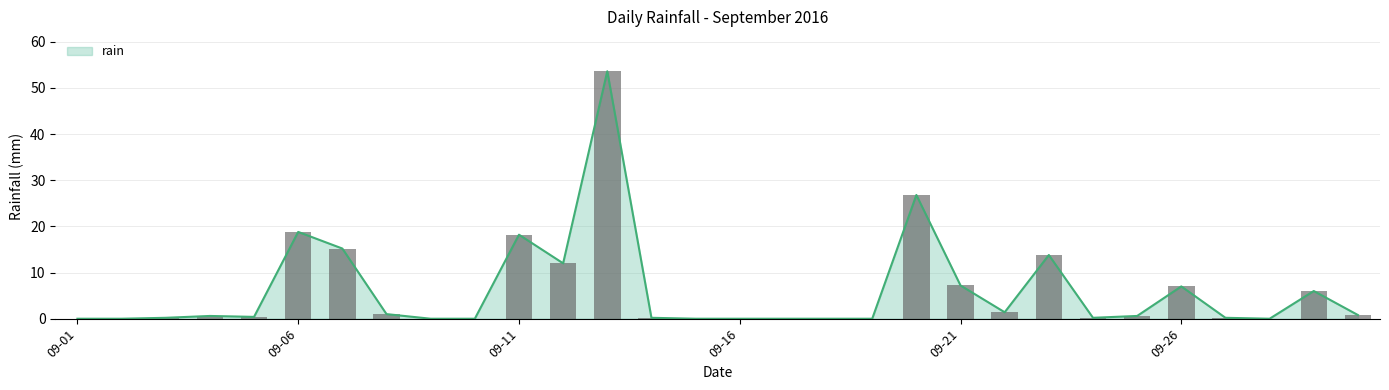

Rank the categories by value from lowest to highest.

2016-09-01, 2016-09-02, 2016-09-09, 2016-09-10, 2016-09-15, 2016-09-16, 2016-09-17, 2016-09-18, 2016-09-19, 2016-09-28, 2016-09-03, 2016-09-14, 2016-09-24, 2016-09-27, 2016-09-05, 2016-09-04, 2016-09-25, 2016-09-30, 2016-09-08, 2016-09-22, 2016-09-29, 2016-09-26, 2016-09-21, 2016-09-12, 2016-09-23, 2016-09-07, 2016-09-11, 2016-09-06, 2016-09-20, 2016-09-13